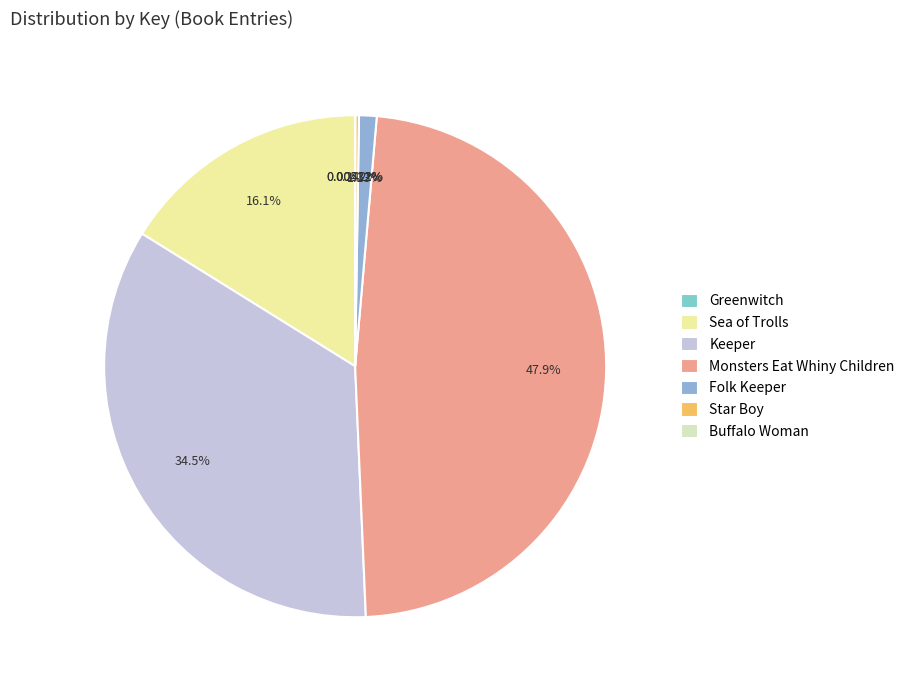

To the nearest percent, what is the difference between the largest and smallest slice percentages?

48%